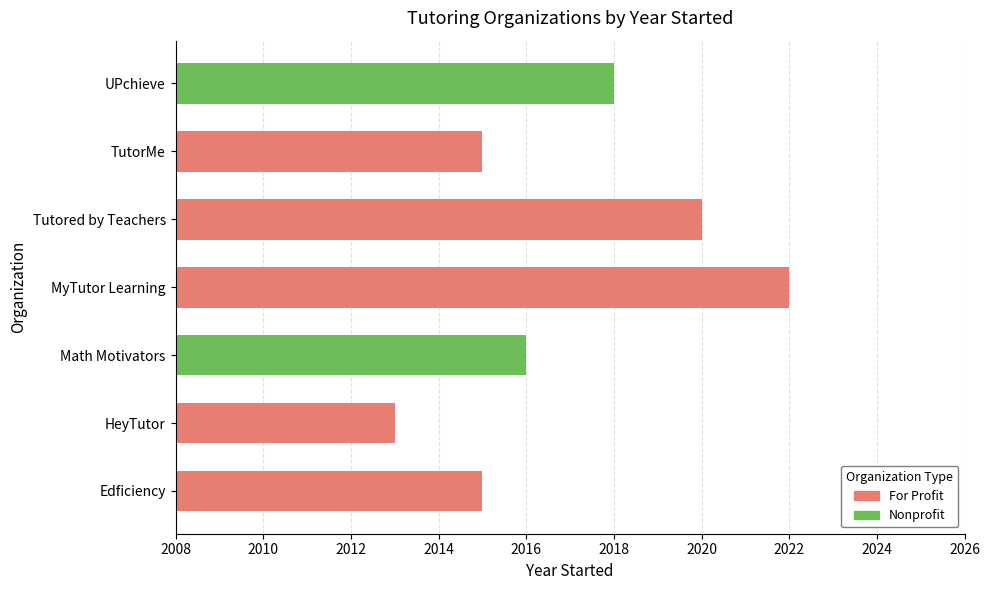

What is the value of the 2nd bar from the left?

2013